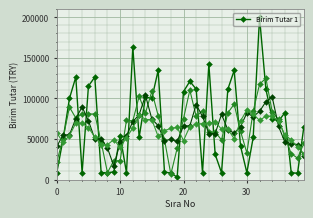

True or false: Birim Tutar 1 has more than 0 interior local peaks.

True